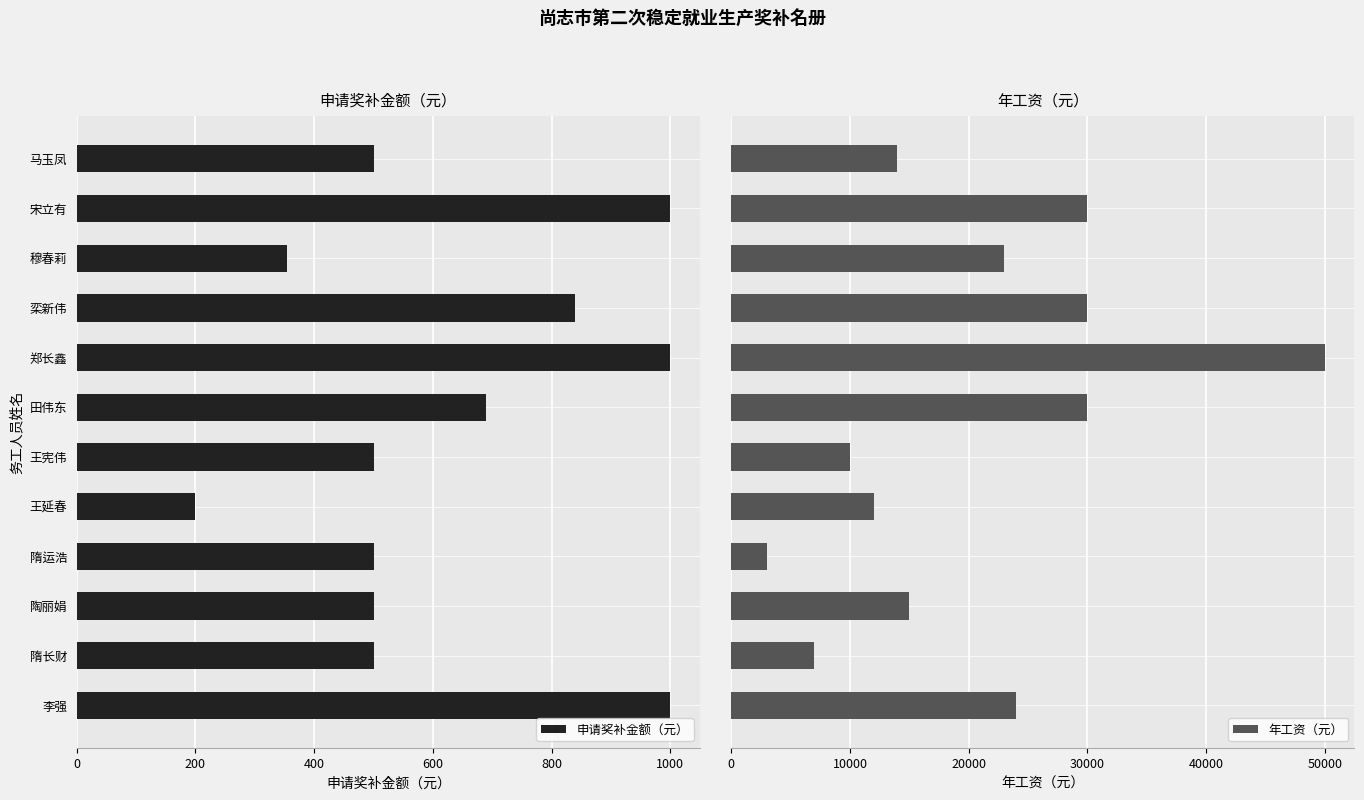

Reading left to right, what are all the values shown in this chart?

申请奖补金额（元）: 1000	500	500	500	200	500	690	1000	840	355	1000	500
年工资（元）: 24000	7000	15000	3000	12000	10000	30000	50000	30000	23000	30000	14000